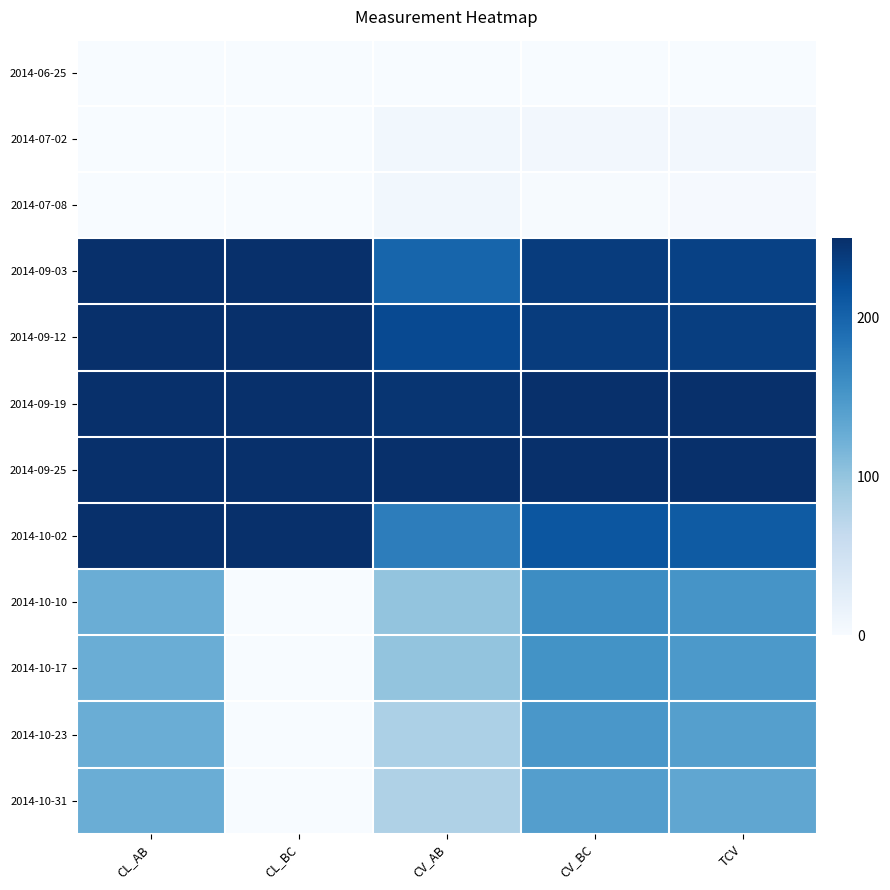

Reading right to left, what are all the values shown in this chart?

2014-06-25: TCV=0.0	CV_BC=0.0	CV_AB=0.0	CL_BC=0.0	CL_AB=0.0
2014-07-02: TCV=6.3	CV_BC=6.1	CV_AB=7.0	CL_BC=0.0	CL_AB=0.0
2014-07-08: TCV=2.6	CV_BC=1.9	CV_AB=7.0	CL_BC=0.0	CL_AB=0.0
2014-09-03: TCV=232.5	CV_BC=237.9	CV_AB=198.8	CL_BC=250.0	CL_AB=250.0
2014-09-12: TCV=236.1	CV_BC=237.9	CV_AB=225.2	CL_BC=250.0	CL_AB=250.0
2014-09-19: TCV=249.3	CV_BC=250.0	CV_AB=244.9	CL_BC=250.0	CL_AB=250.0
2014-09-25: TCV=250.0	CV_BC=250.0	CV_AB=250.0	CL_BC=250.0	CL_AB=250.0
2014-10-02: TCV=208.3	CV_BC=213.5	CV_AB=175.5	CL_BC=250.0	CL_AB=250.0
2014-10-10: TCV=152.4	CV_BC=160.7	CV_AB=100.5	CL_BC=0.0	CL_AB=125.0
2014-10-17: TCV=147.8	CV_BC=155.1	CV_AB=100.5	CL_BC=0.0	CL_AB=125.0
2014-10-23: TCV=140.9	CV_BC=150.1	CV_AB=82.7	CL_BC=0.0	CL_AB=125.0
2014-10-31: TCV=133.6	CV_BC=141.8	CV_AB=80.9	CL_BC=0.0	CL_AB=125.0